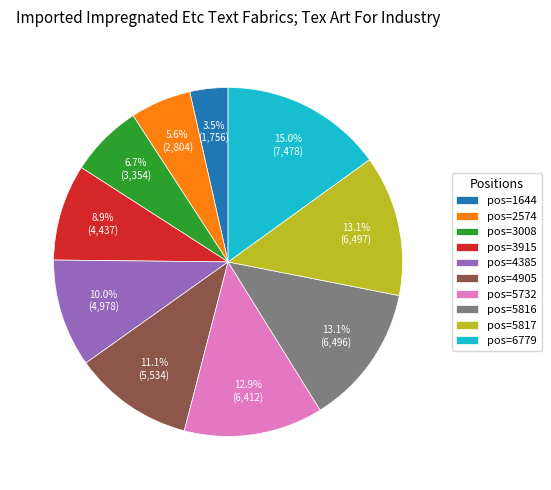

What portion of the pie excludes pos=6779?

85.0%